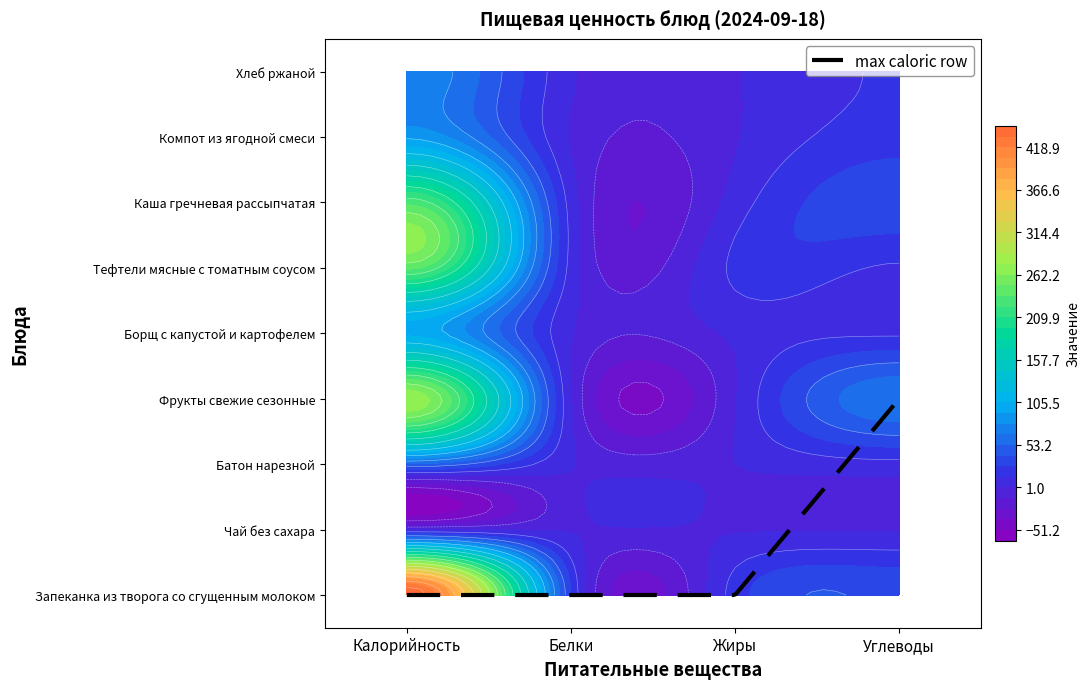

List the labels in order of Чай без сахара value, smallest first.

Калорийность, Белки, Жиры, Углеводы